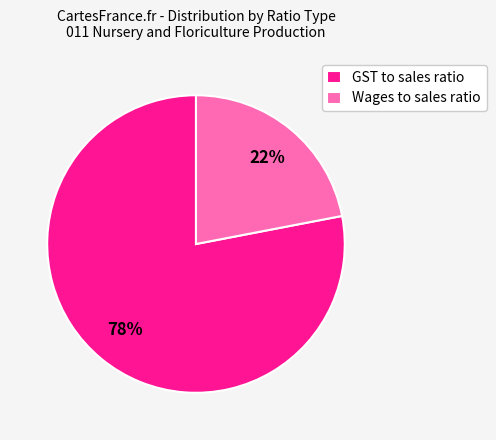

To the nearest percent, what portion does GST to sales ratio represent?

78%